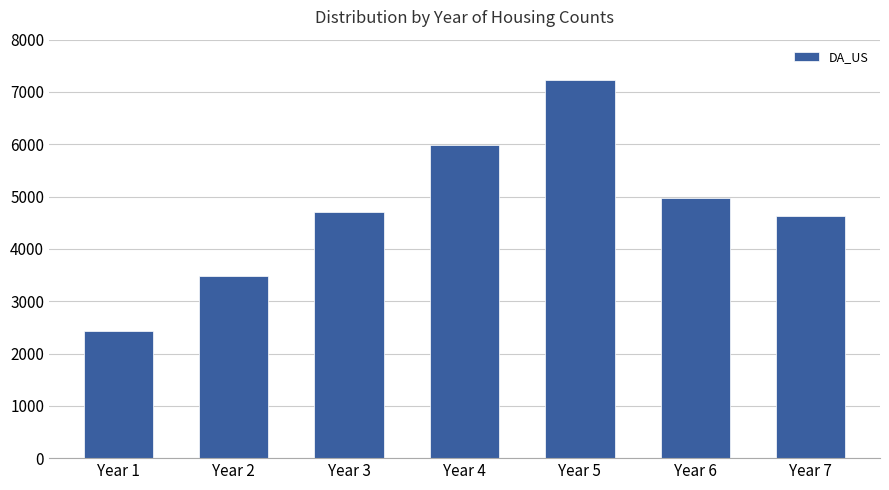

Does the chart contain any negative values?

No